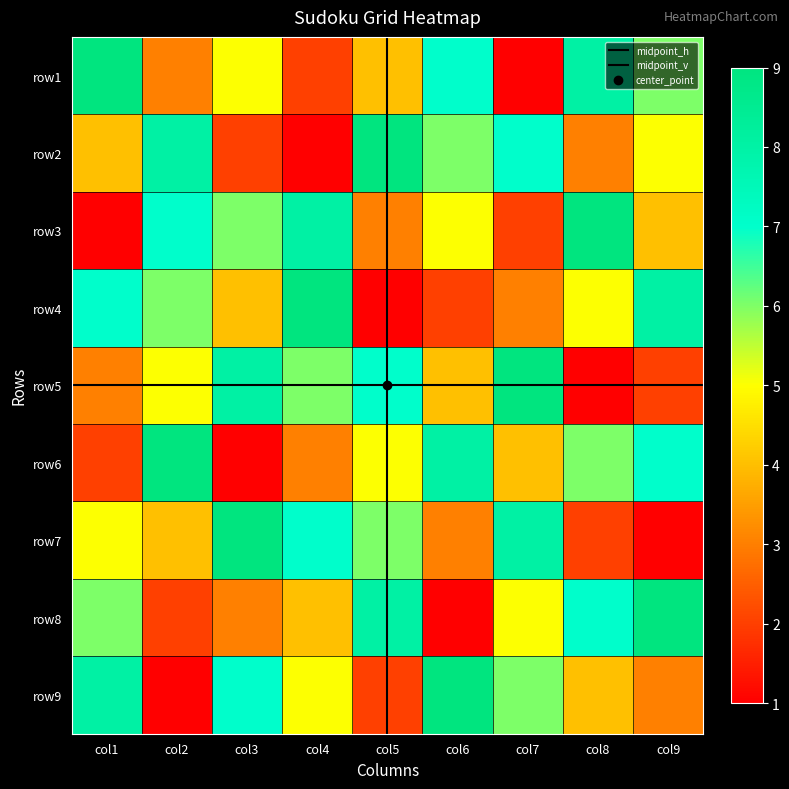

What is the smallest value displayed?

1